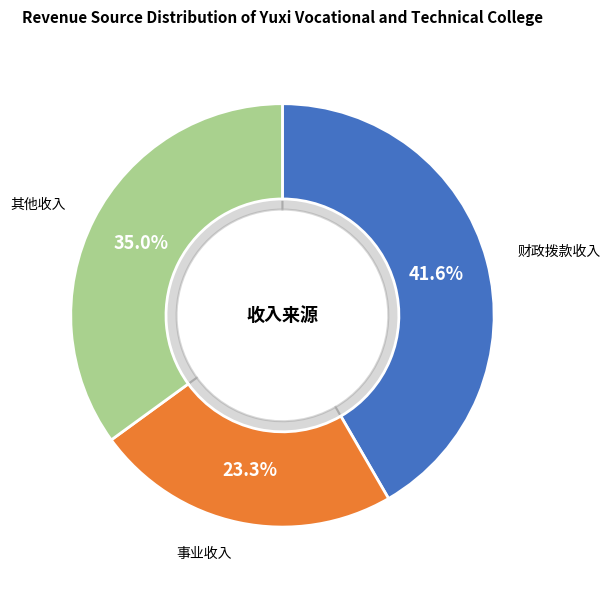

How many slices are in this pie chart?

3